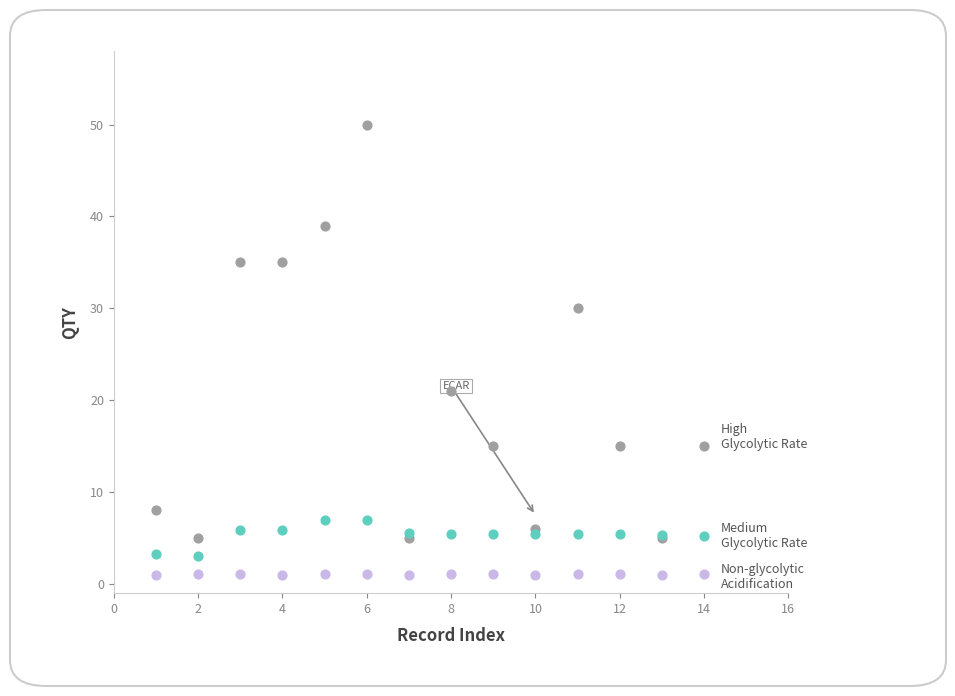

Across all series, what Y value is closest to 25?

21.0